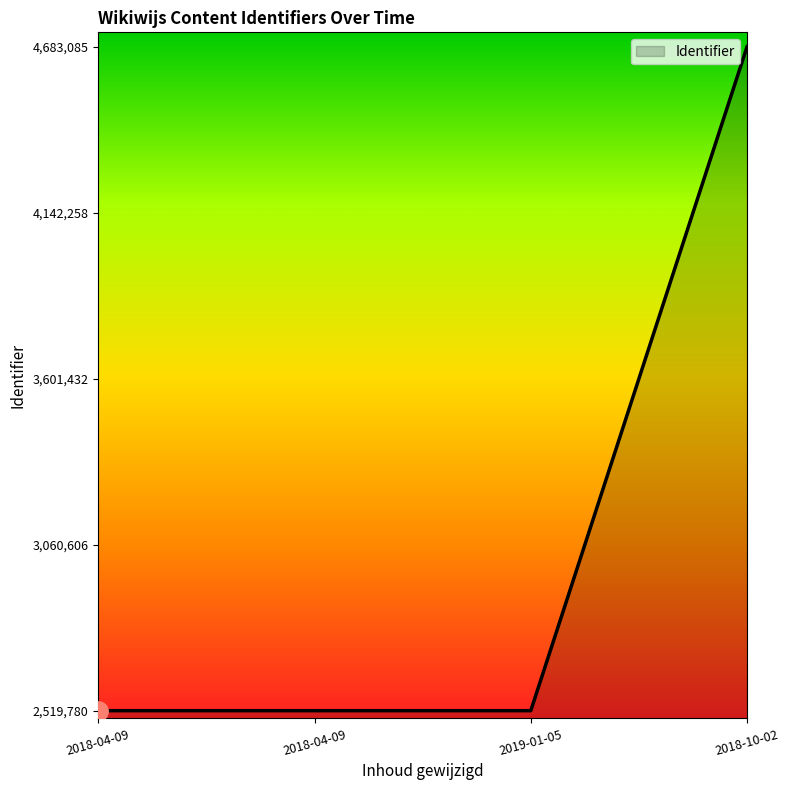

How many lines are shown in the chart?

1